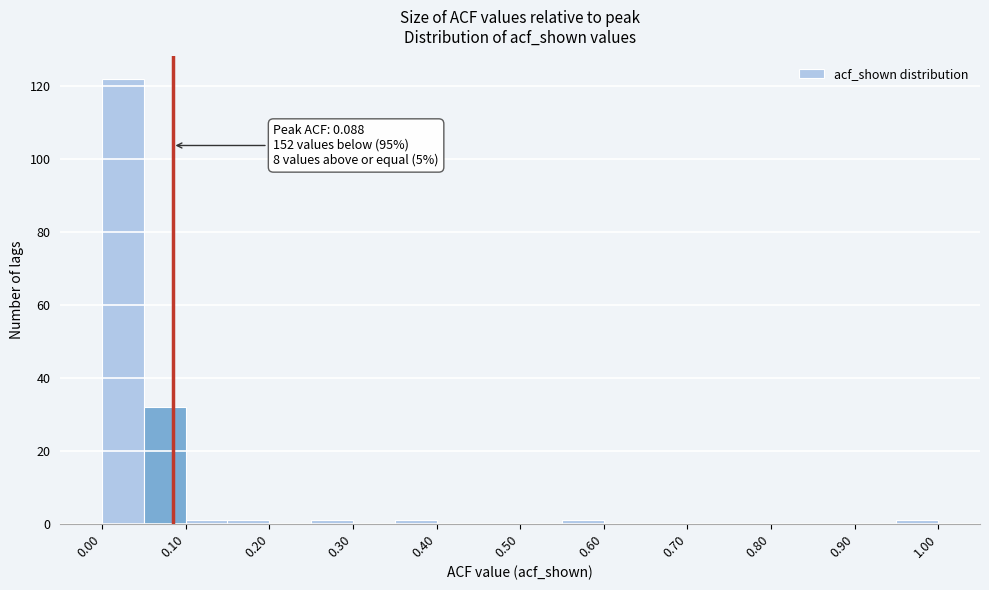

Which range on the x-axis has the tallest bar?

0.00 to 0.05